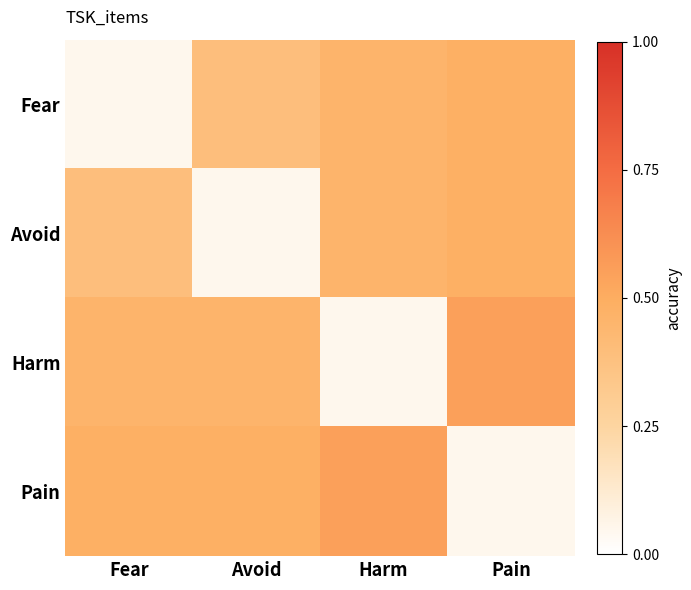

At how many categories does at least one series exceed 0?

4